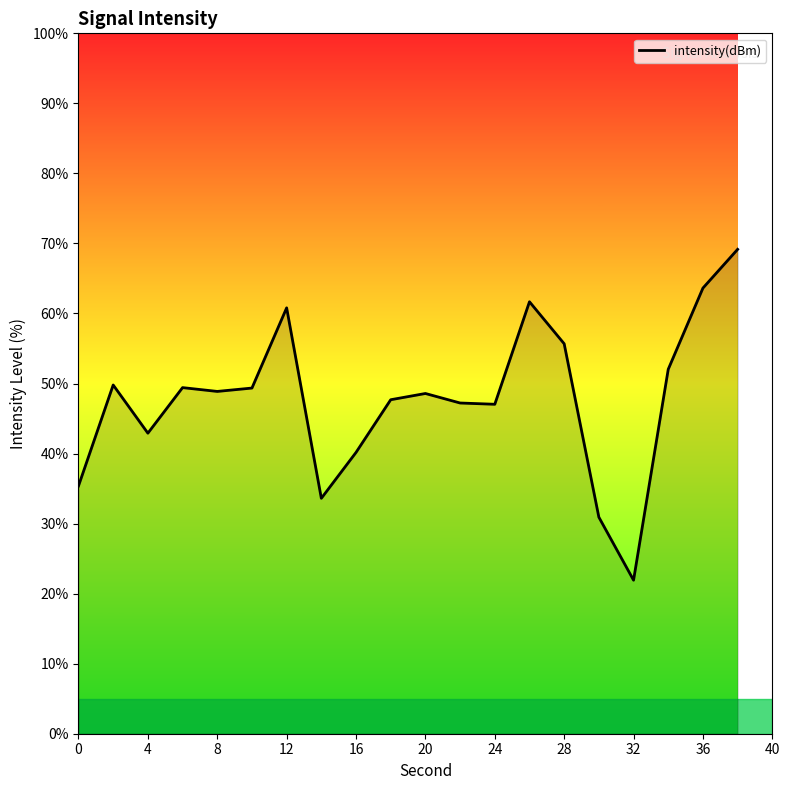

What is the maximum value shown in the chart?

69.2